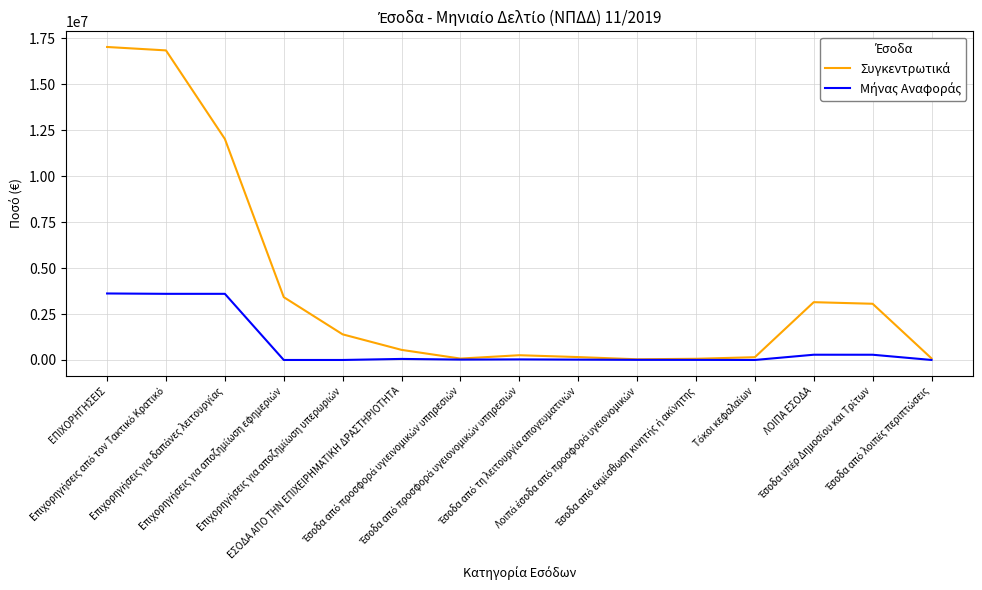

What is the maximum value shown in the chart?

17034995